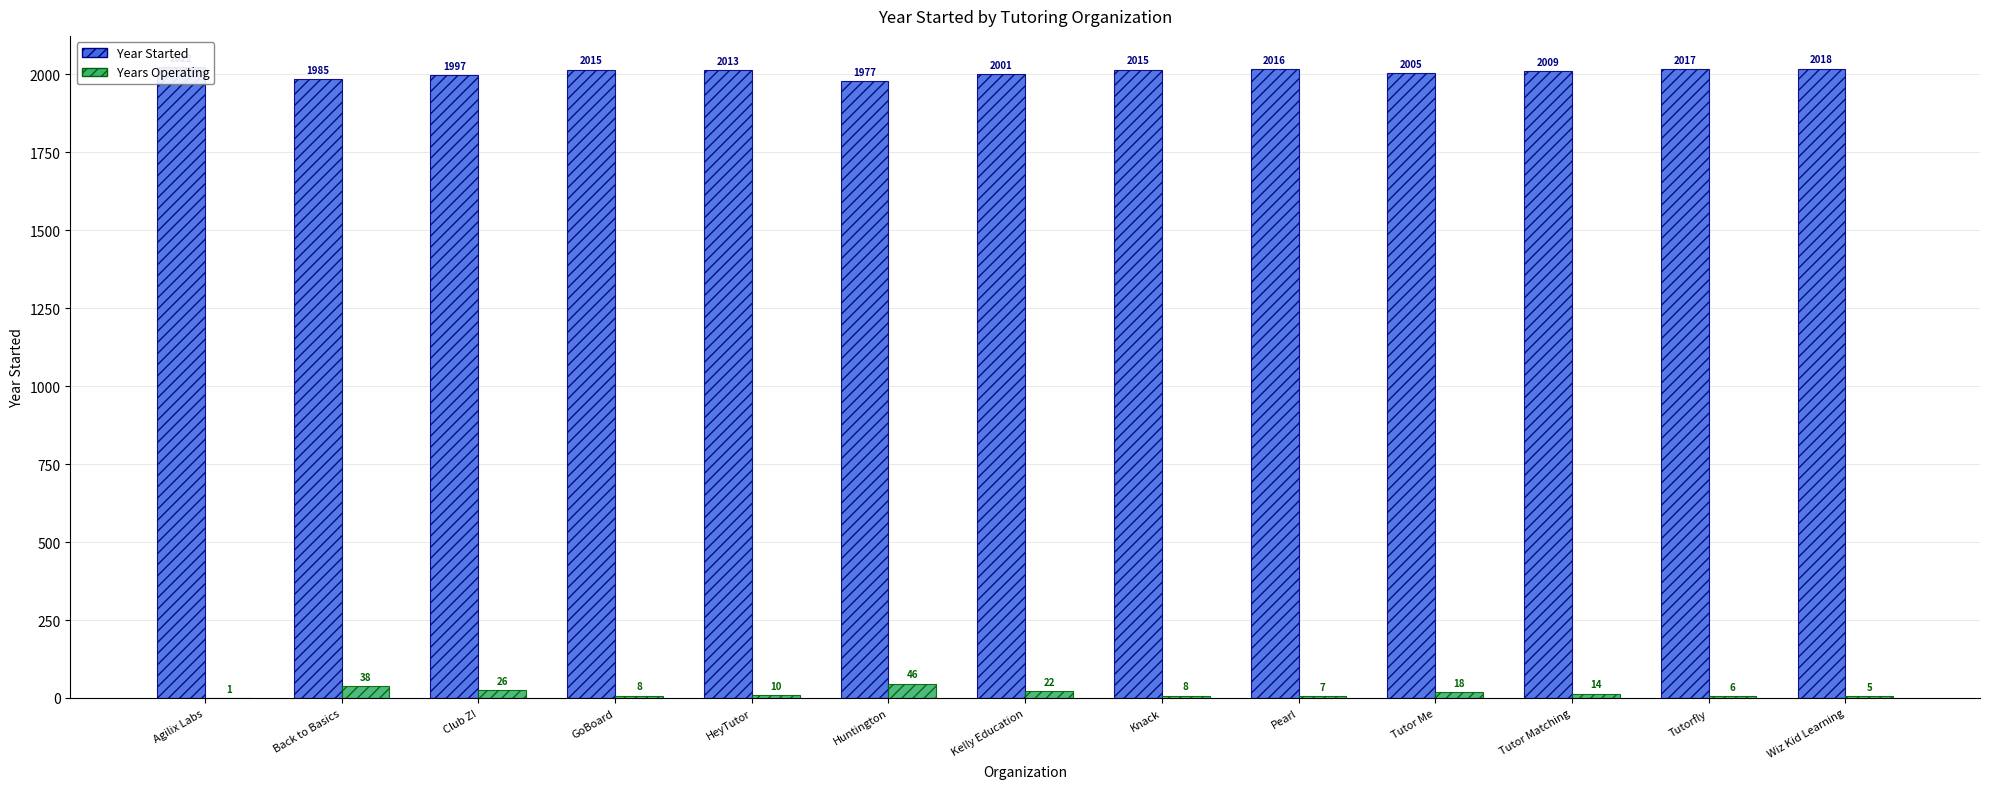

How many values in the Years Operating series are below 10?

6